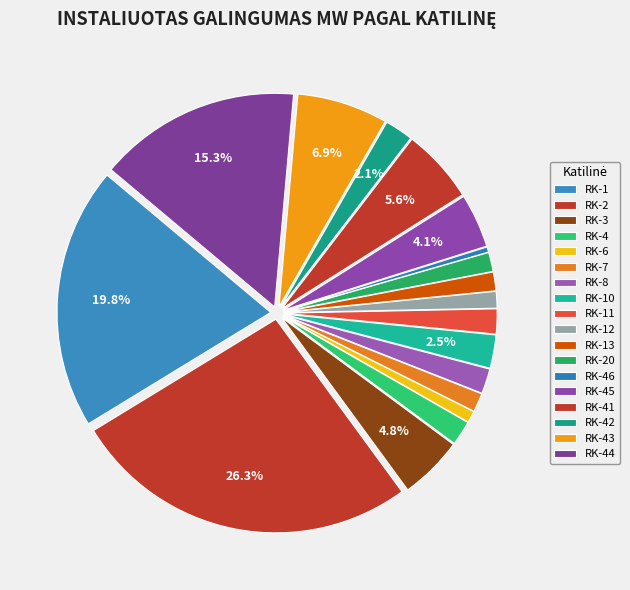

Count the number of slices in the pie.

18